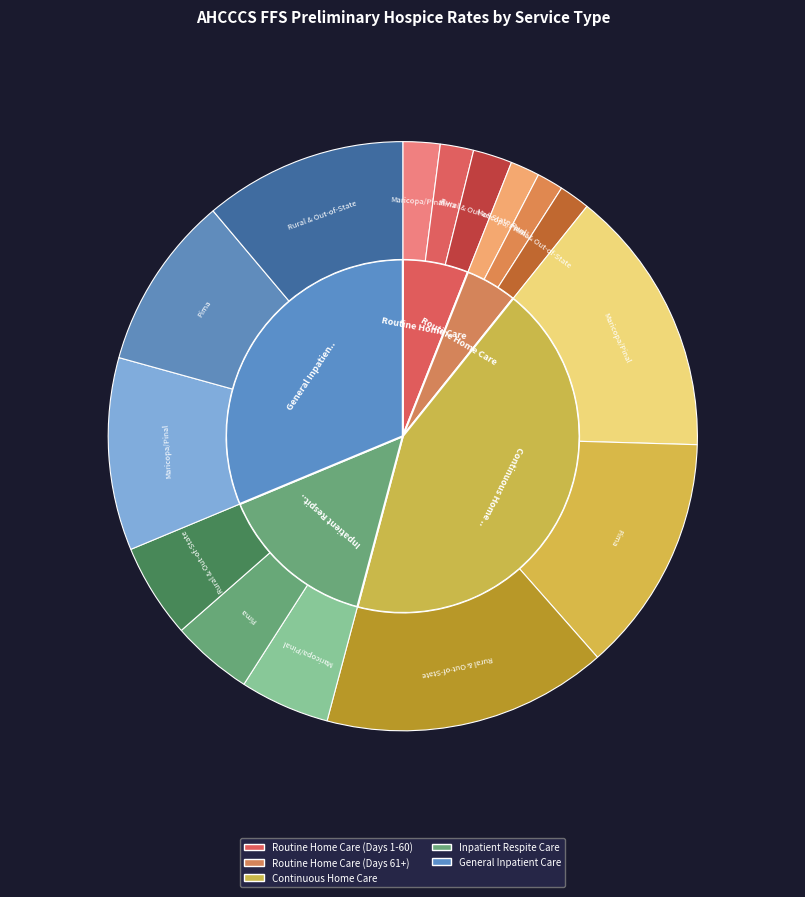

Do 1 and 0 together represent more than half of the pie?

Yes